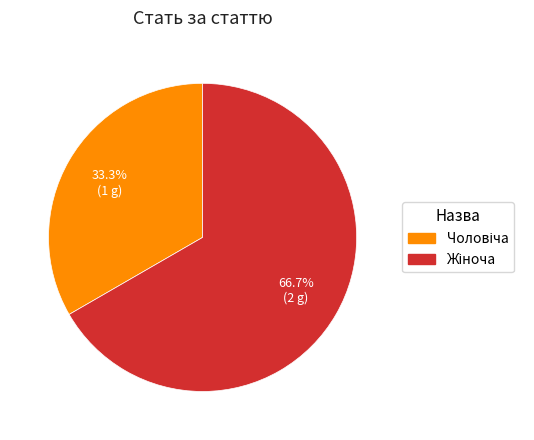

Does any single category account for the majority?

Yes